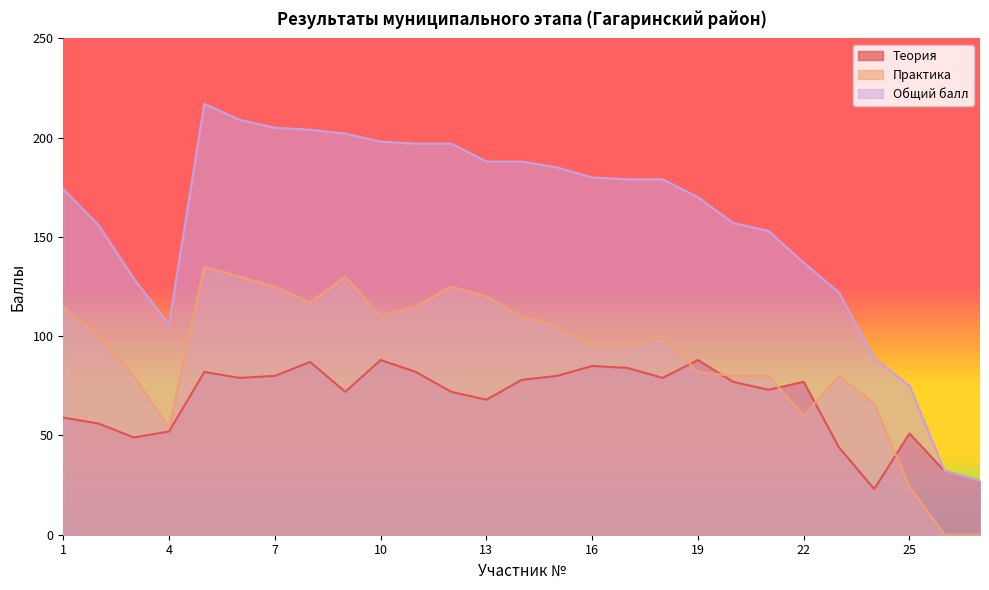

The value of Общий балл at 15 is 86. True or false?

False